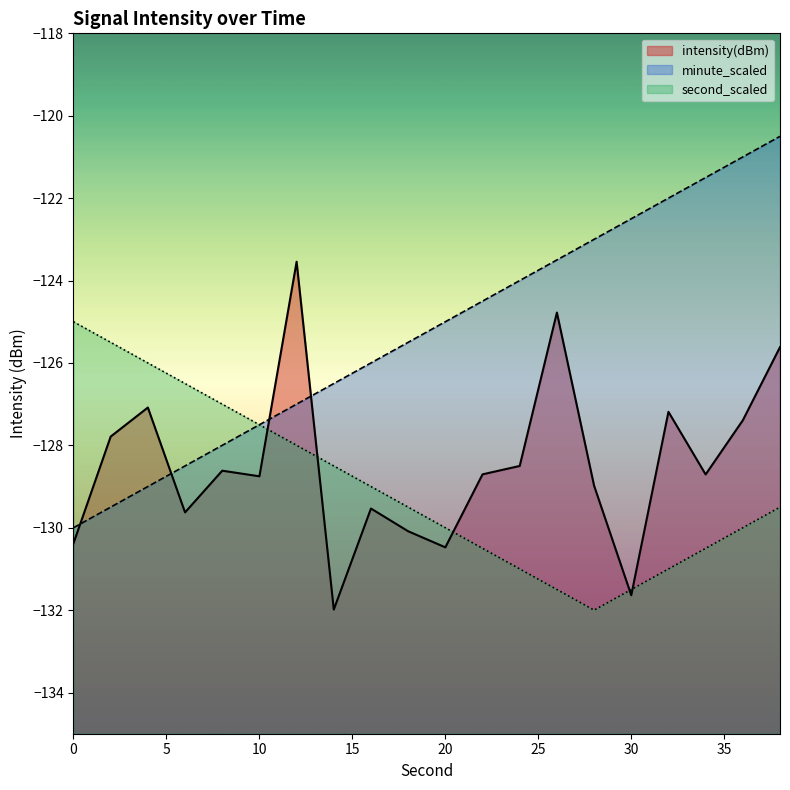

How many intersections are there between minute_scaled and intensity(dBm)?

4